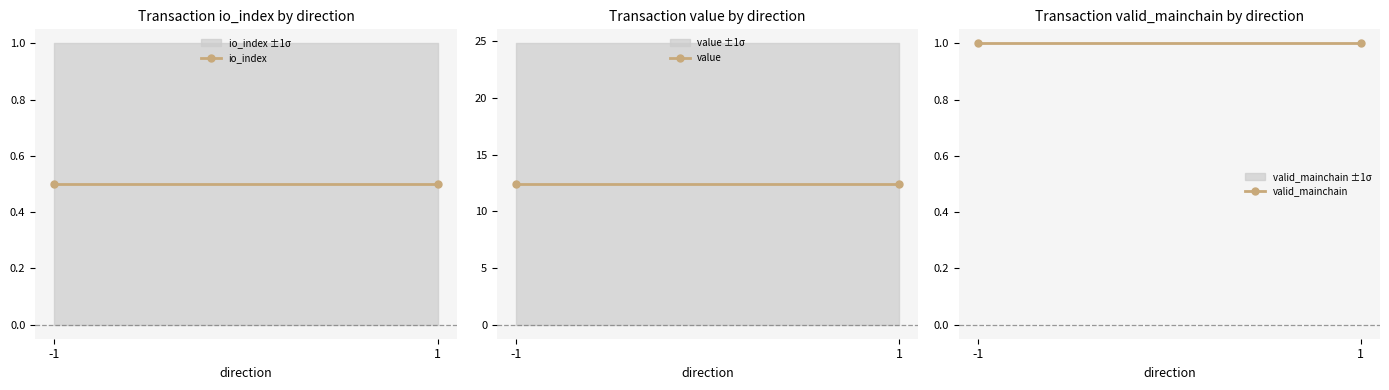

How many distinct data groups are displayed?

3